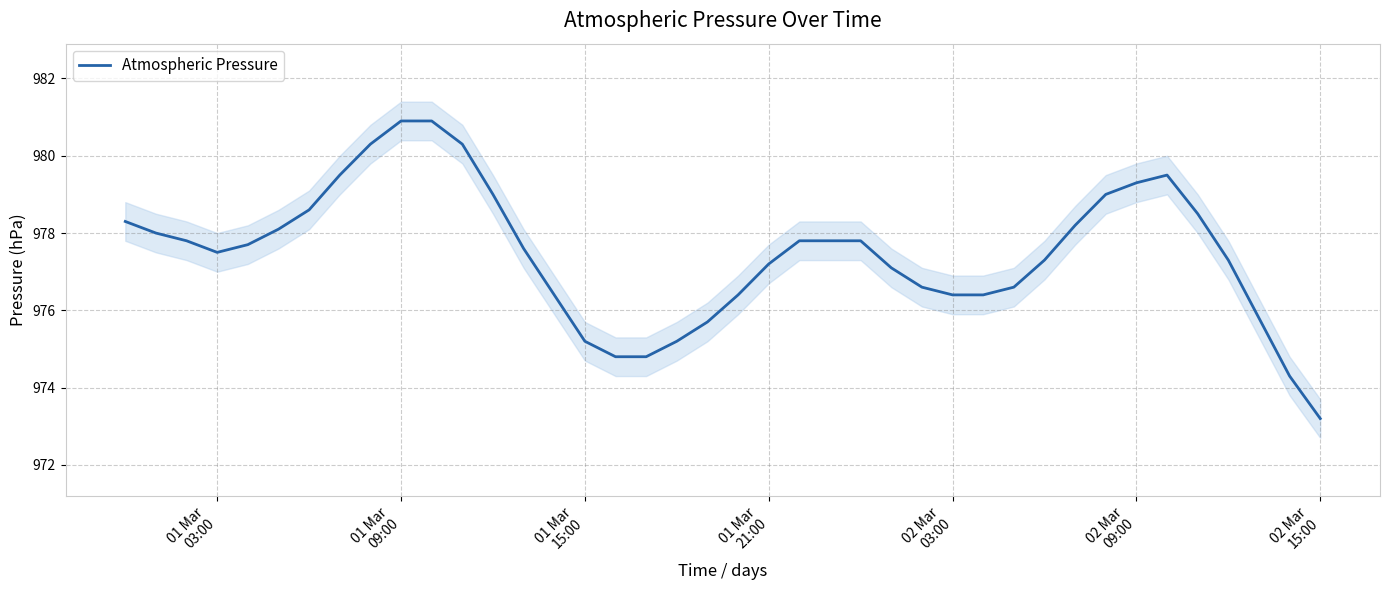

What is the minimum value for Atmospheric Pressure?

973.2